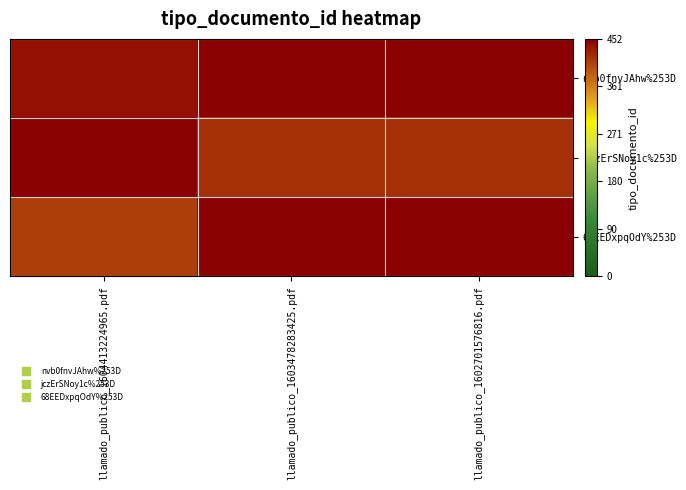

Which series has the largest total across all categories?

nvb0fnvJAhw%253D